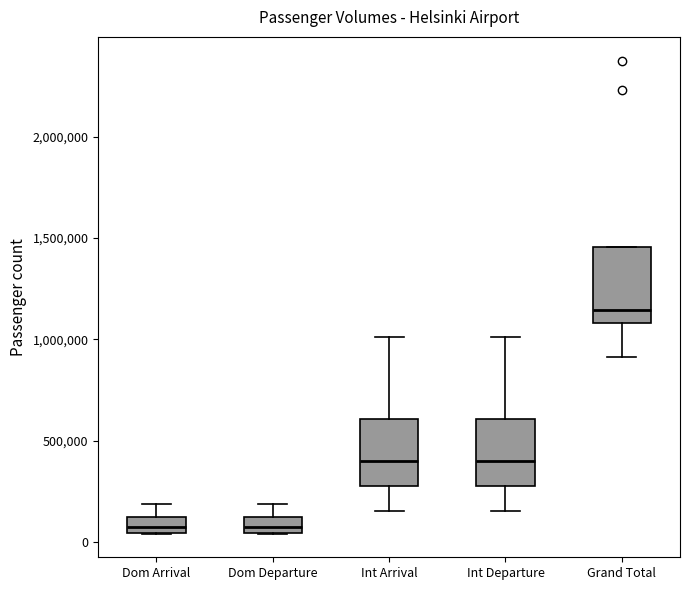

Where does the lower whisker of the box for Int Departure end on the y-axis? The values are not printed on the chart, so give them approximately, as read against the axis.

150000